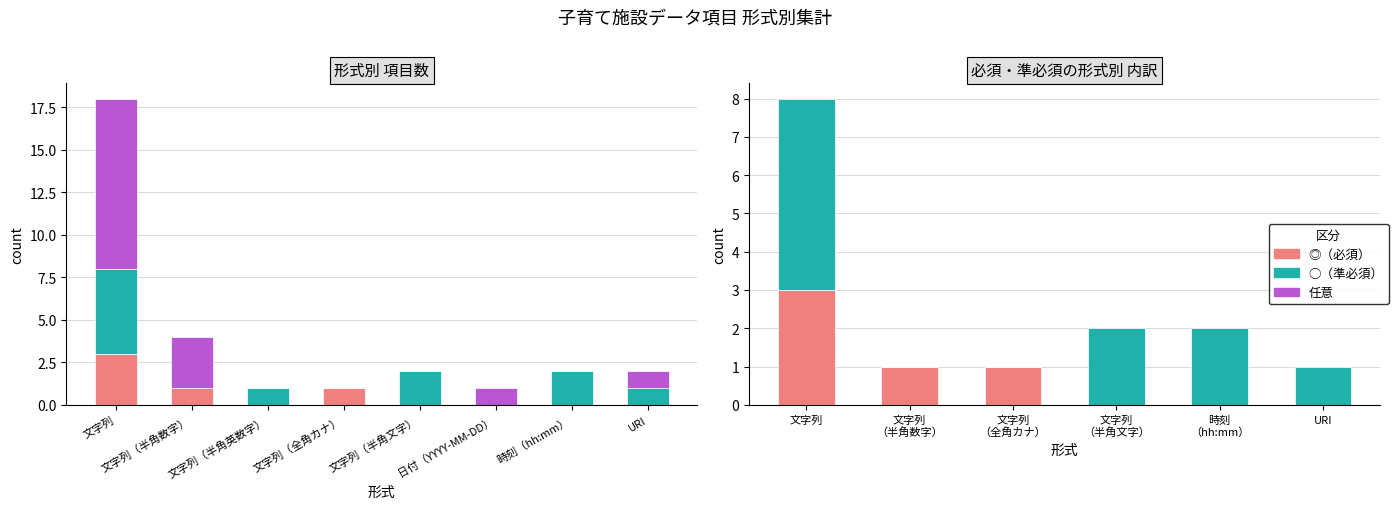

What is the value of the 任意 bar at the 1st from the left?

10